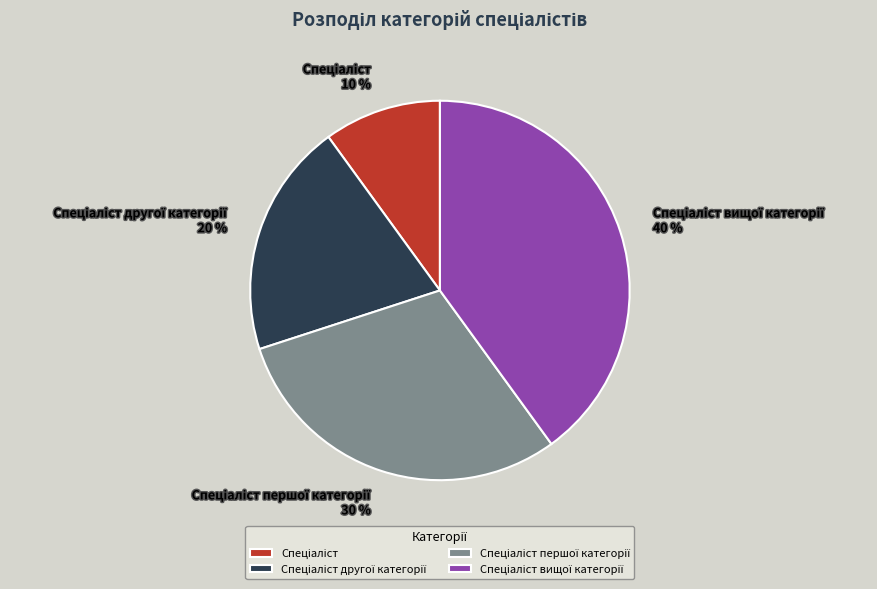

Is there a majority slice in this chart?

No